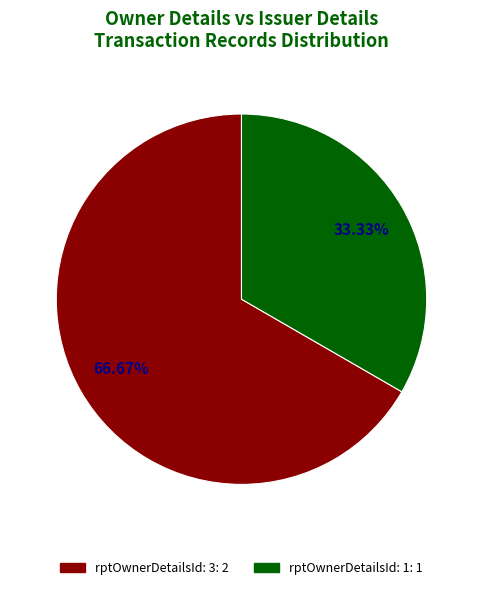

How many slices are in this pie chart?

2